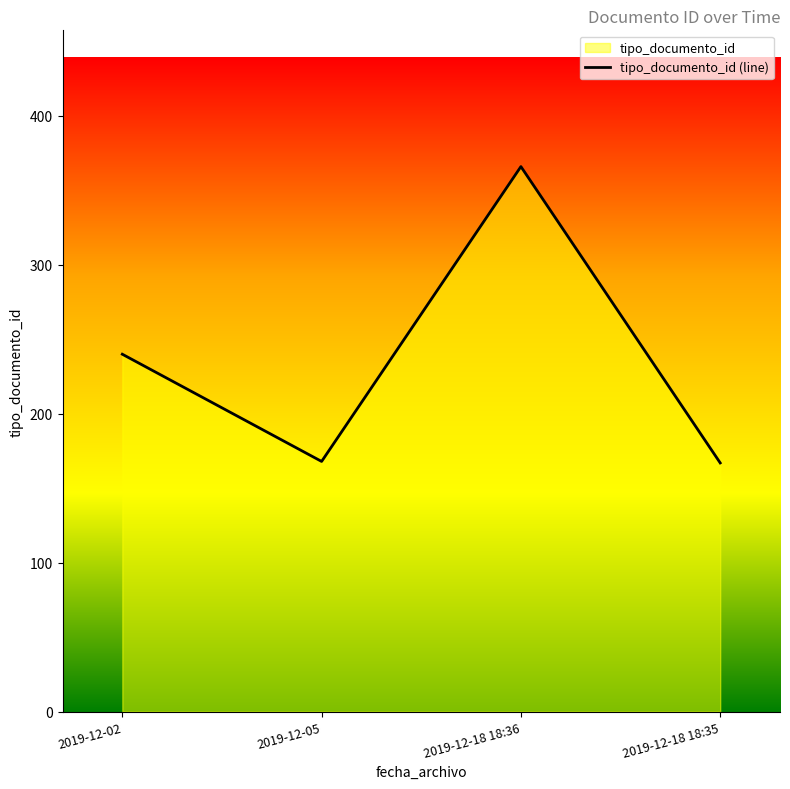

What is the ratio of the value at 2019-12-18 18:35 to the value at 2019-12-05?

1.0